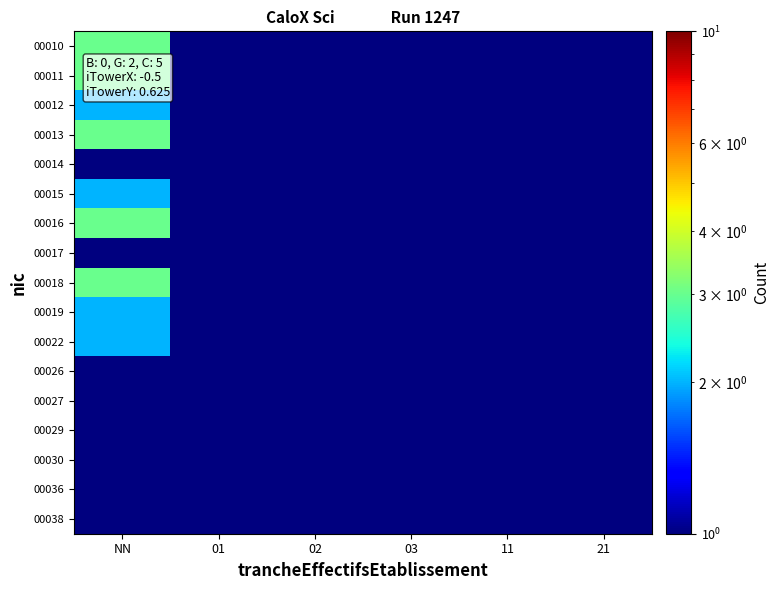

Which category has the highest value across all series?

NN